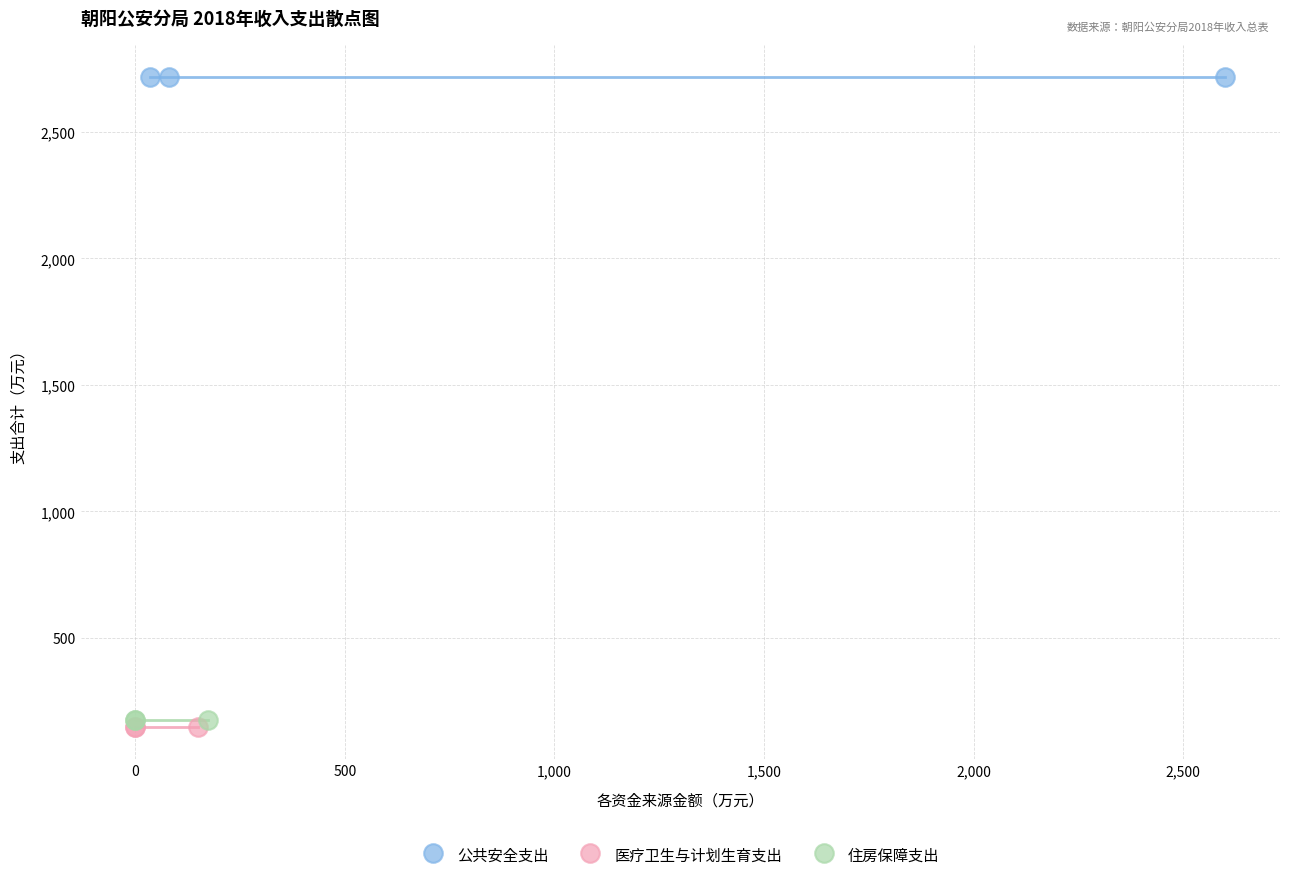

What are all the series names shown in the legend?

公共安全支出, 医疗卫生与计划生育支出, 住房保障支出